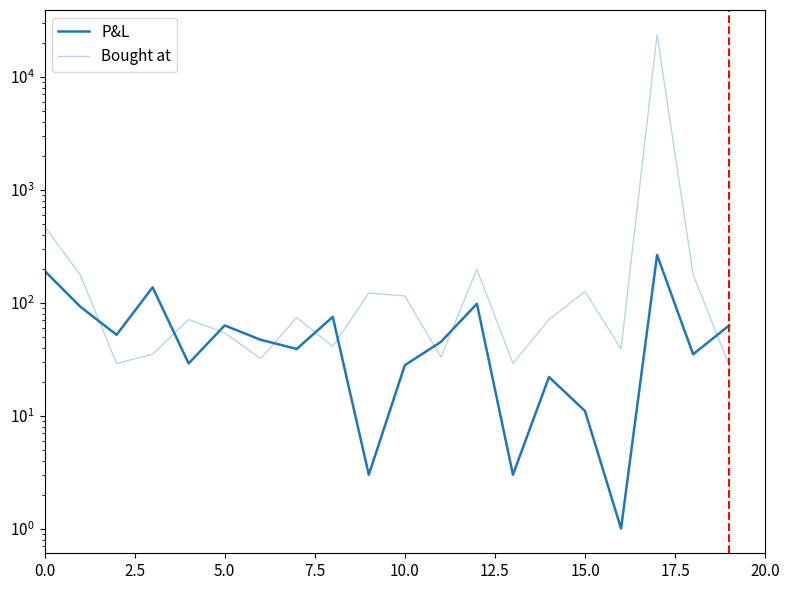

Which has a higher value, 0.0 or 17?

17